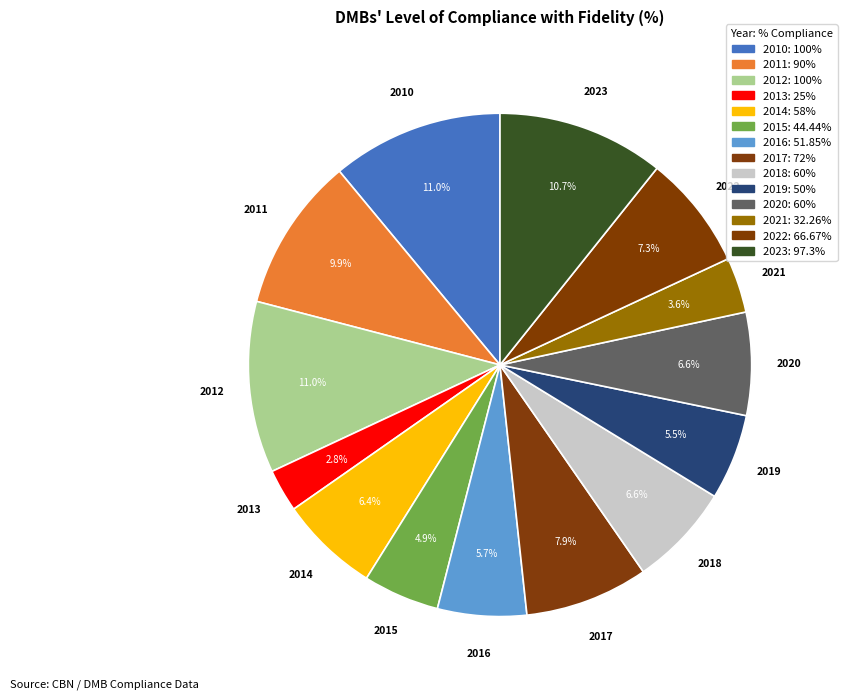

How many segments does this pie chart have?

14